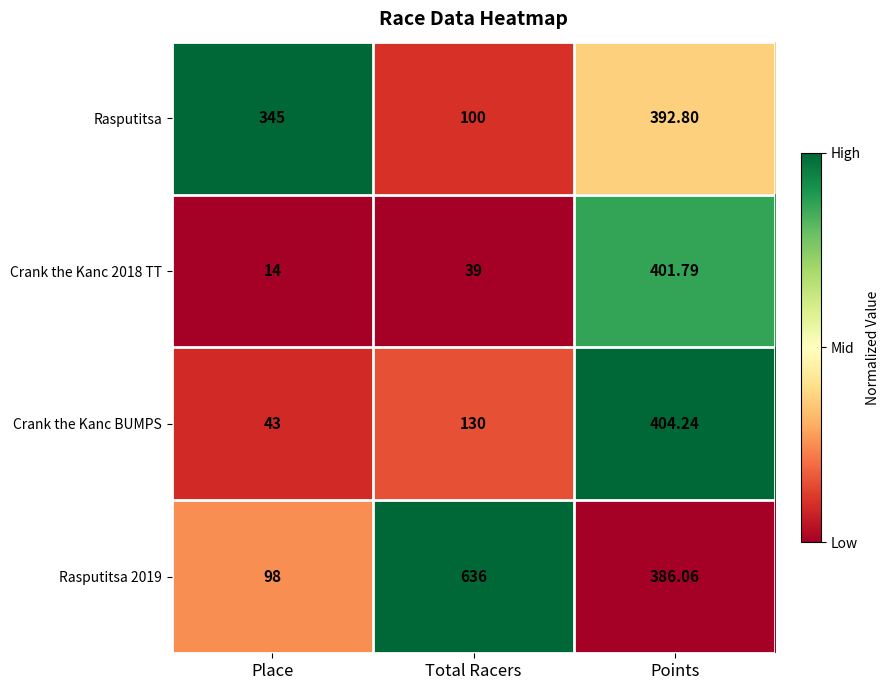

Which series has the largest total across all categories?

Rasputitsa 2019